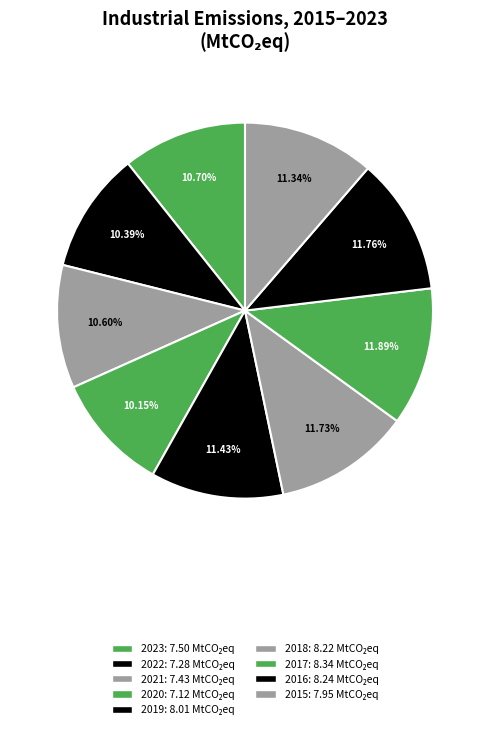

What percentage is NOT represented by 2023?

89.3%